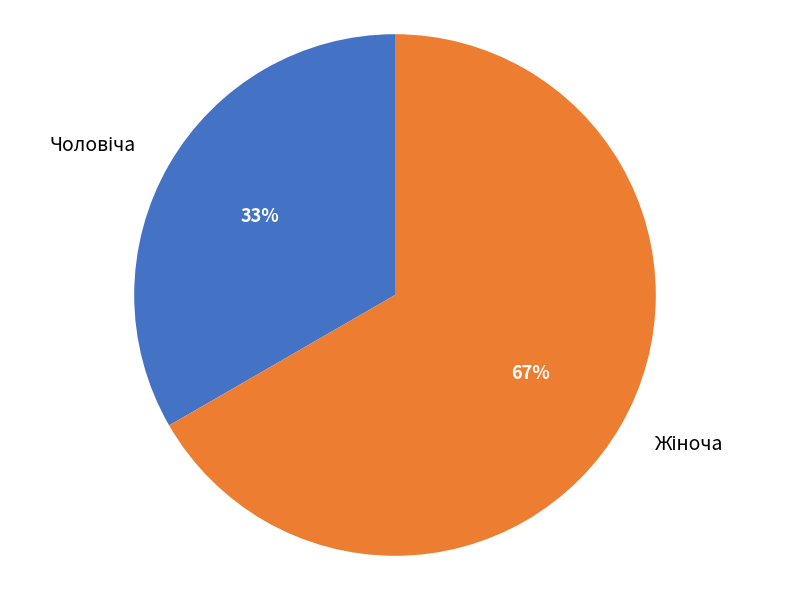

To the nearest percent, what is the average slice percentage?

50%